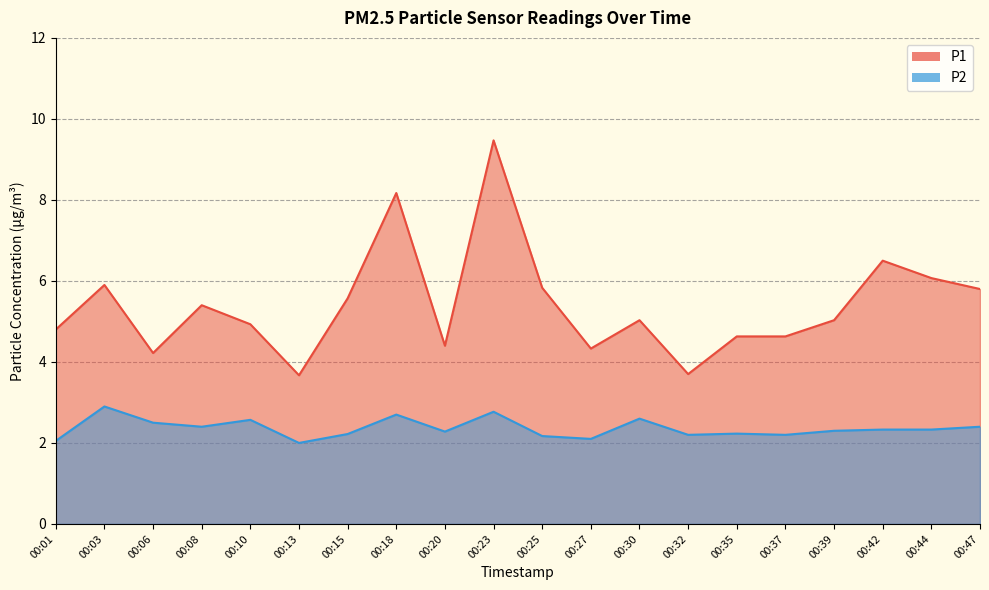

At which label does P2 reach its minimum?

00:13